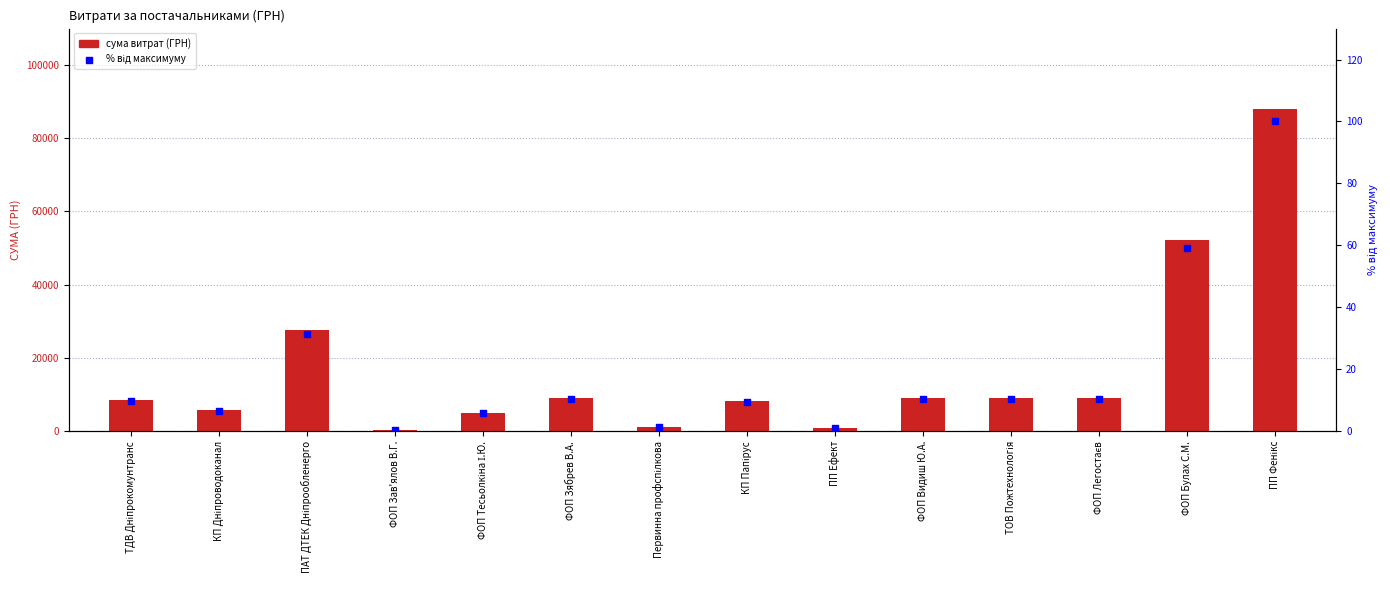

Which series contains the highest Y value?

СУМА (ГРН)